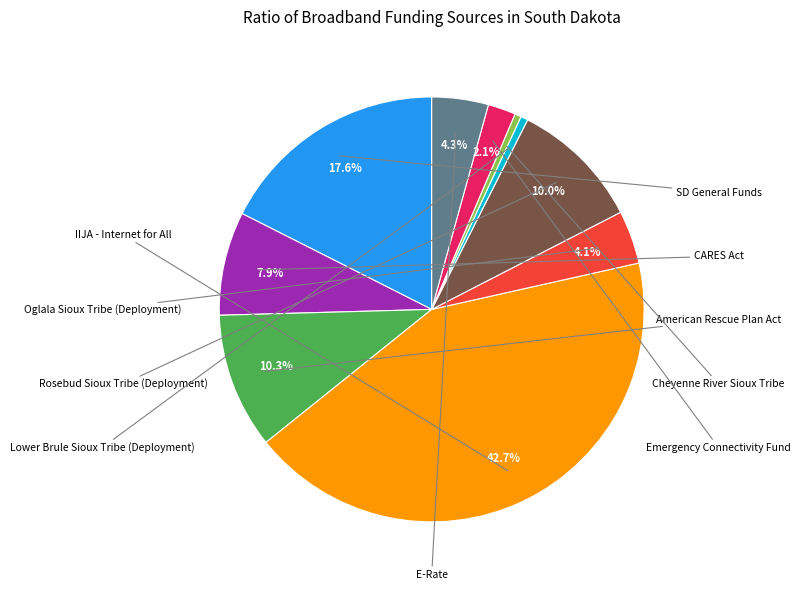

Is there any slice that represents more than half of the pie?

No